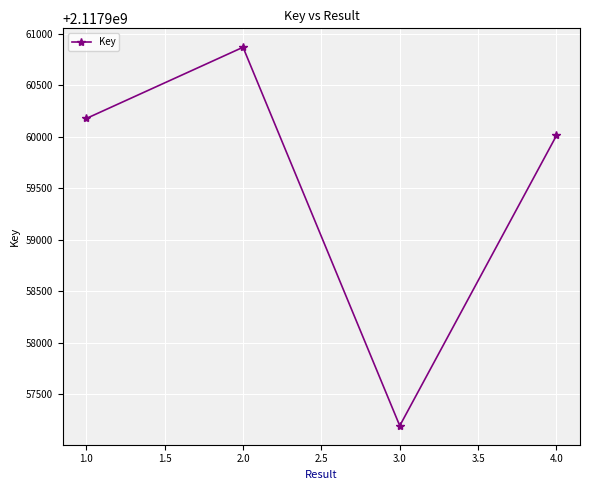

How many interior local peaks (higher than both neighbors) does the data have?

1